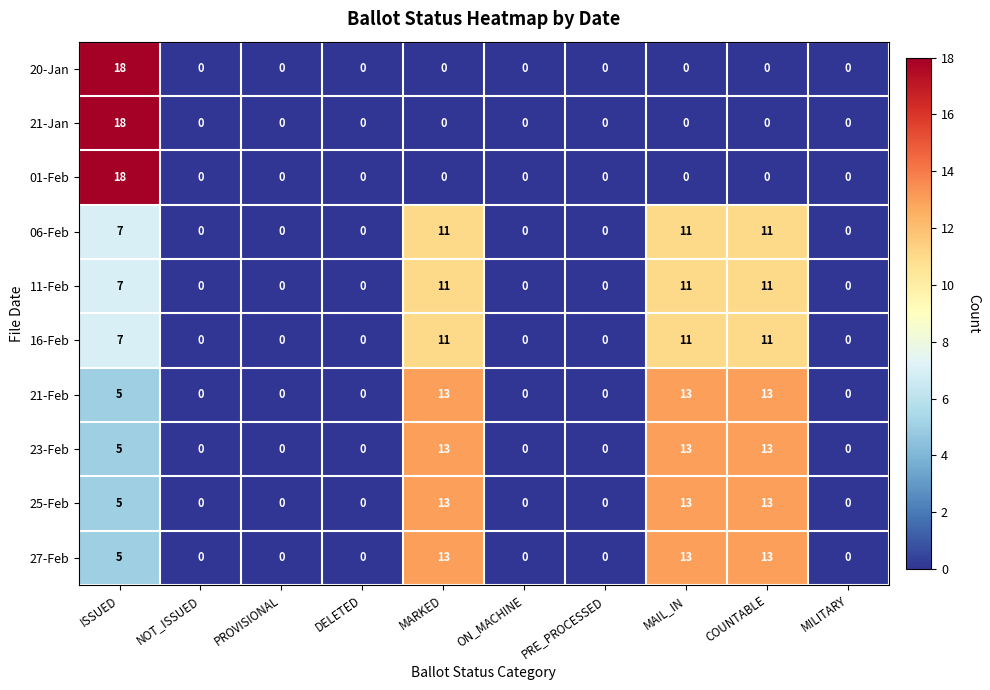

What is the difference between the highest and lowest values at ISSUED?

13